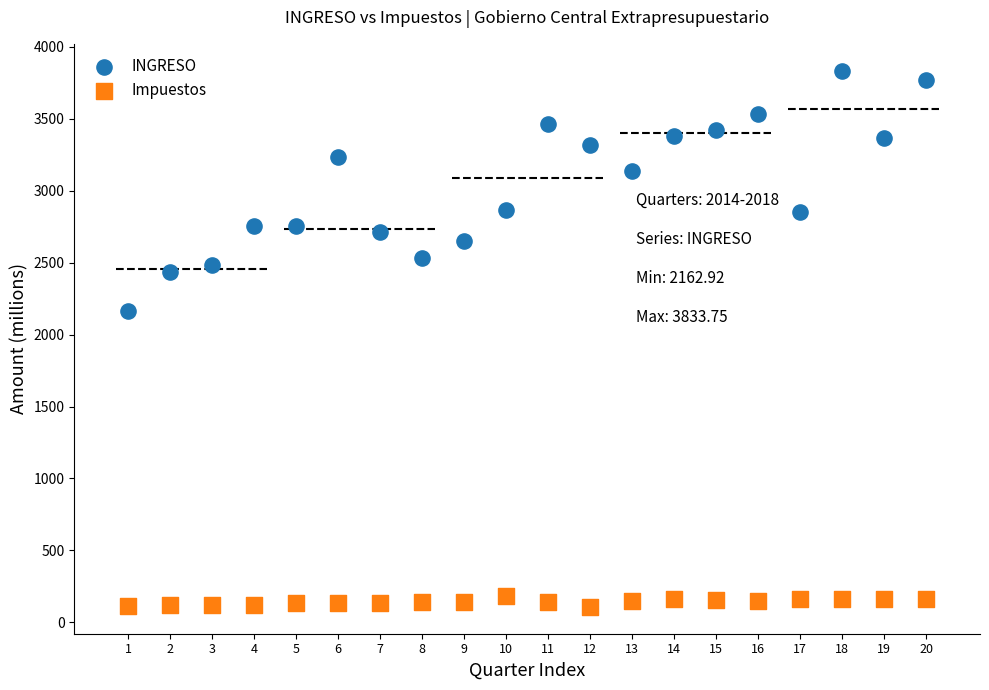

Which series contains the highest Y value?

INGRESO